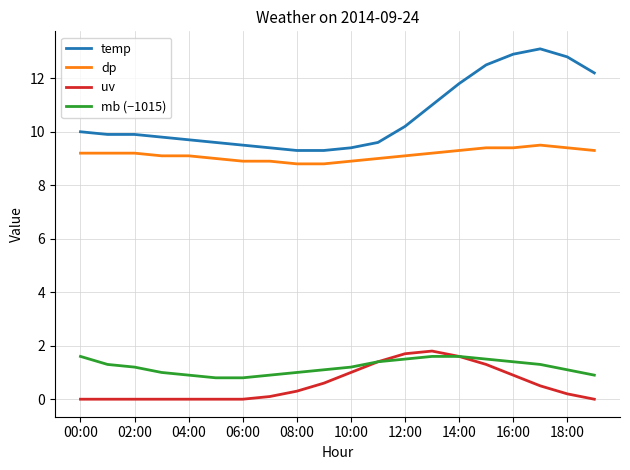

Which series has the widest spread of values?

temp